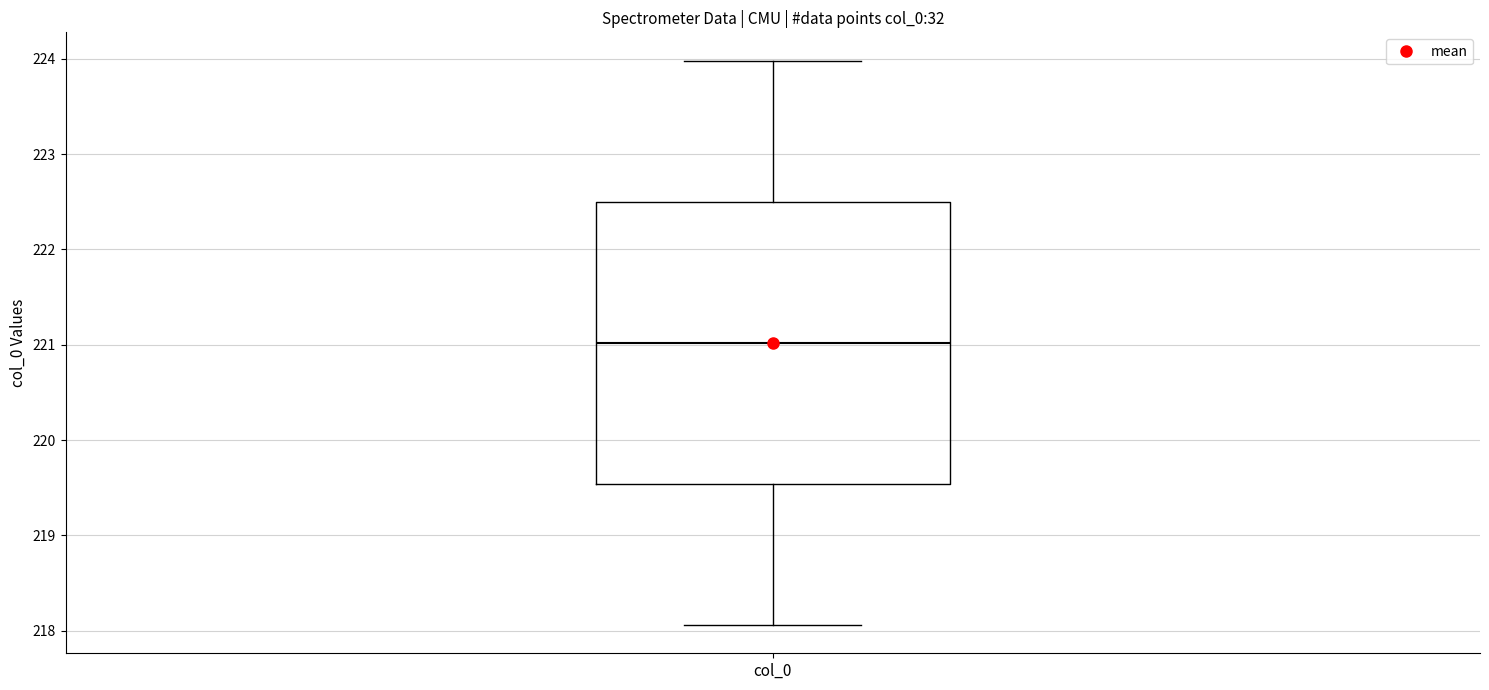

Where does the median line of the box for col_0 sit on the y-axis? The values are not printed on the chart, so give them approximately, as read against the axis.

221.0